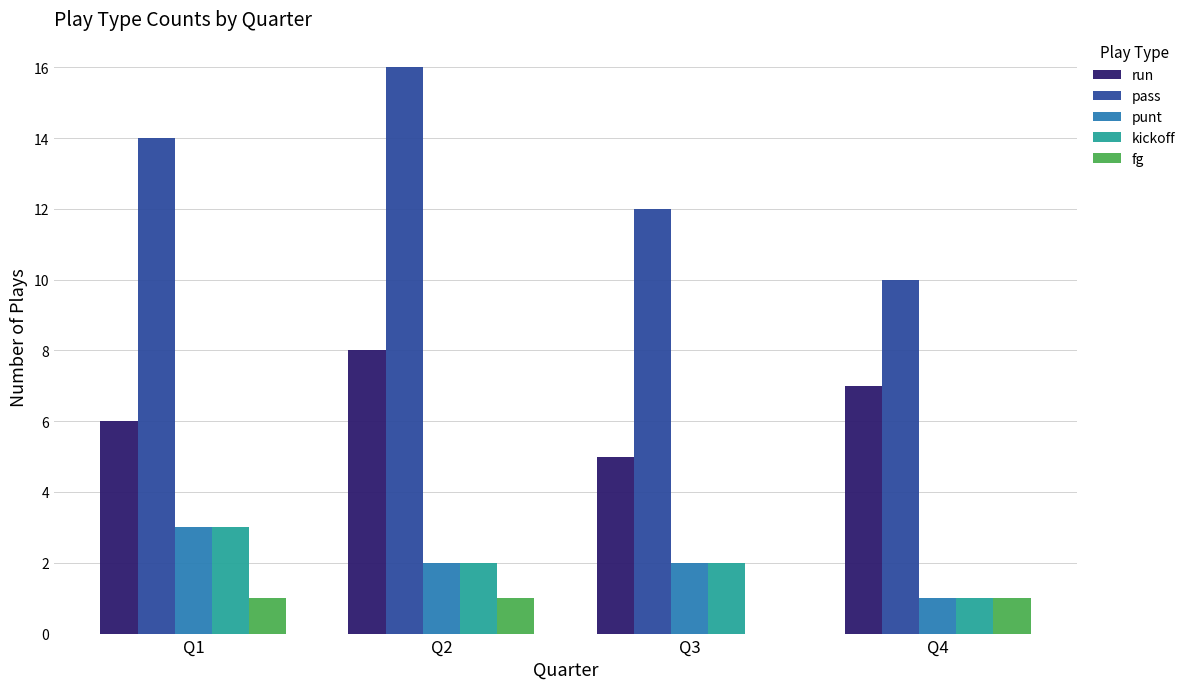

At which label is fg closest to 0?

Q3